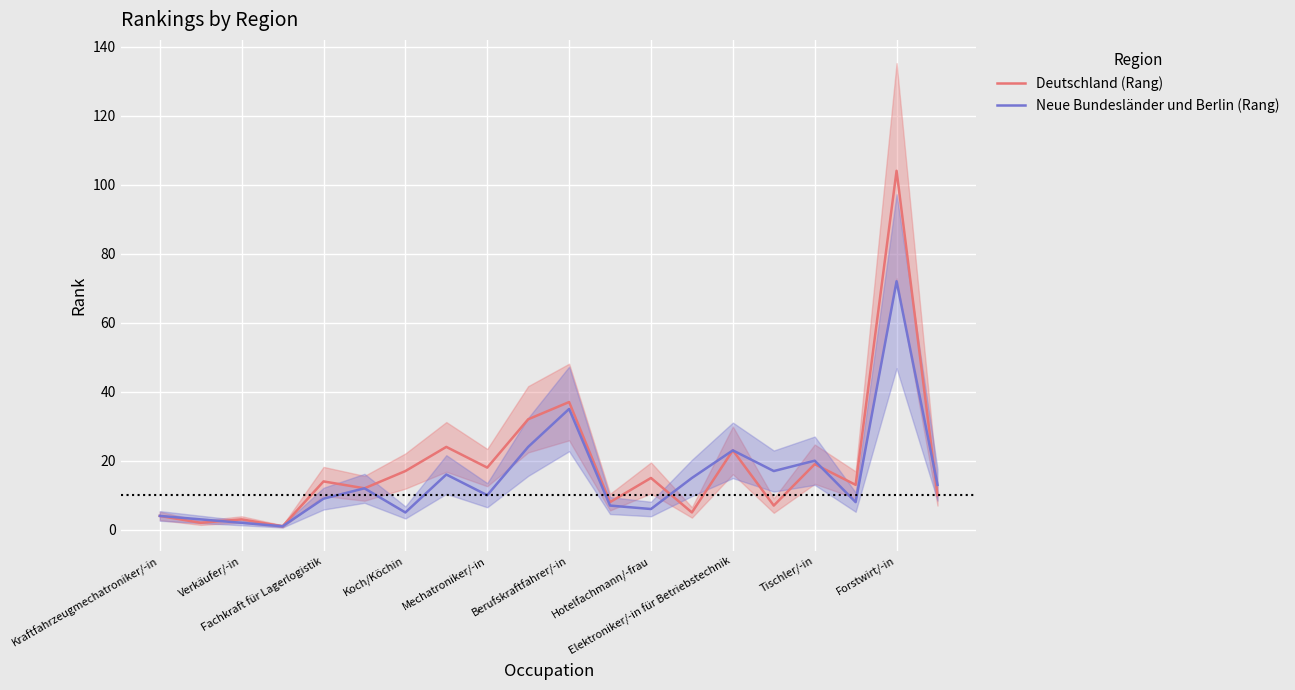

Which series has the largest total across all categories?

Deutschland (Rang)